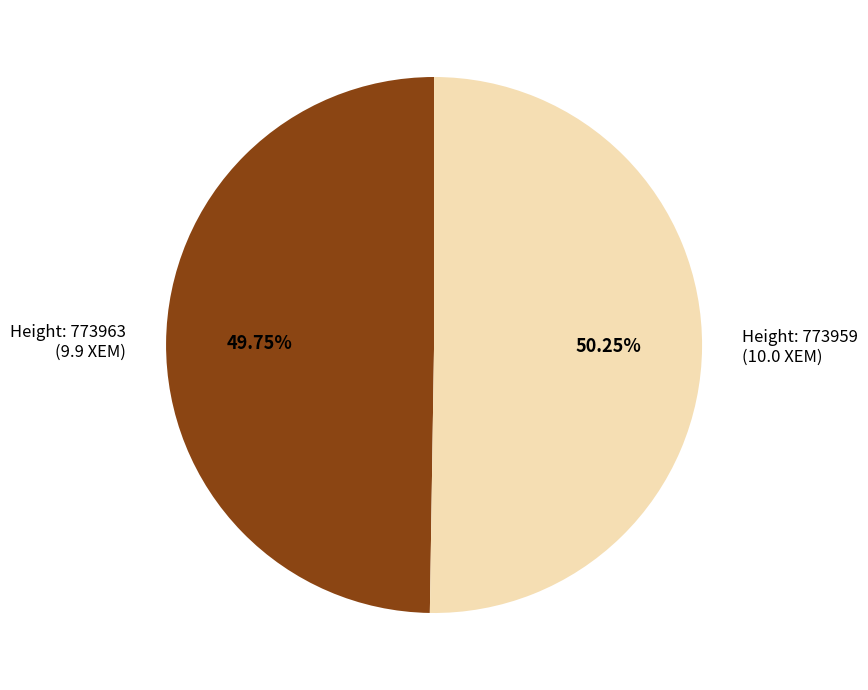

Rank the categories by value from lowest to highest.

Height: 773963 (9.9 XEM), Height: 773959 (10.0 XEM)